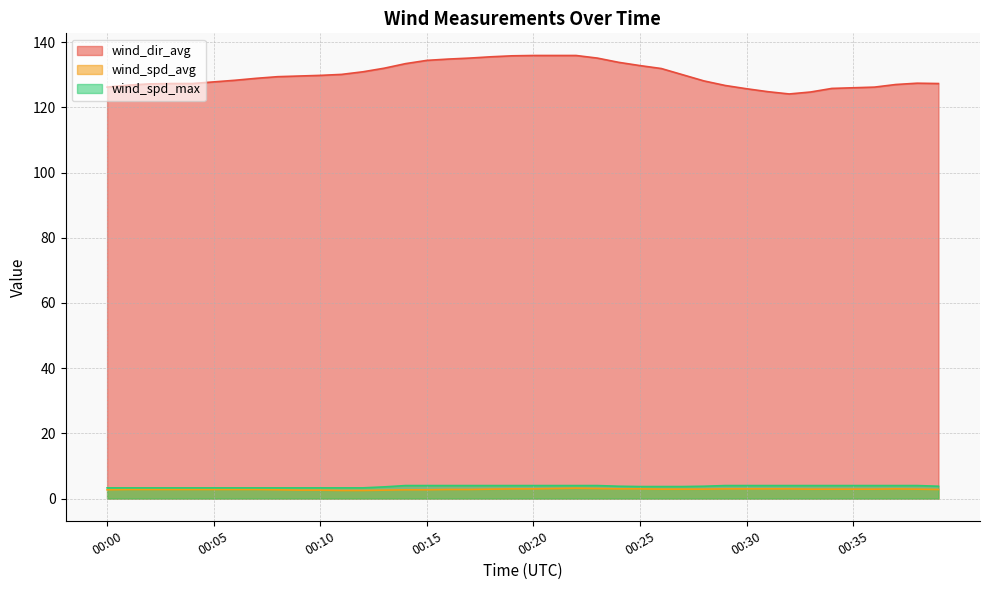

True or false: wind_spd_max and wind_dir_avg cross at least once.

False